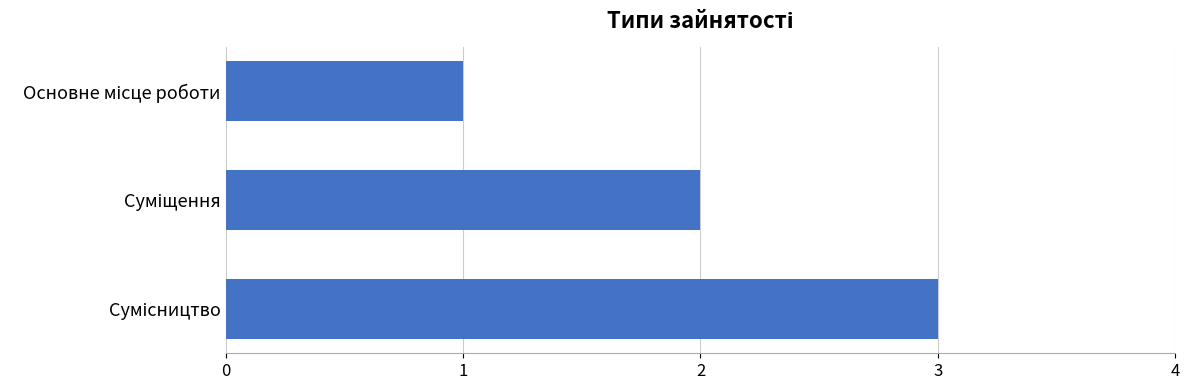

How many values are between 1 and 3?

3